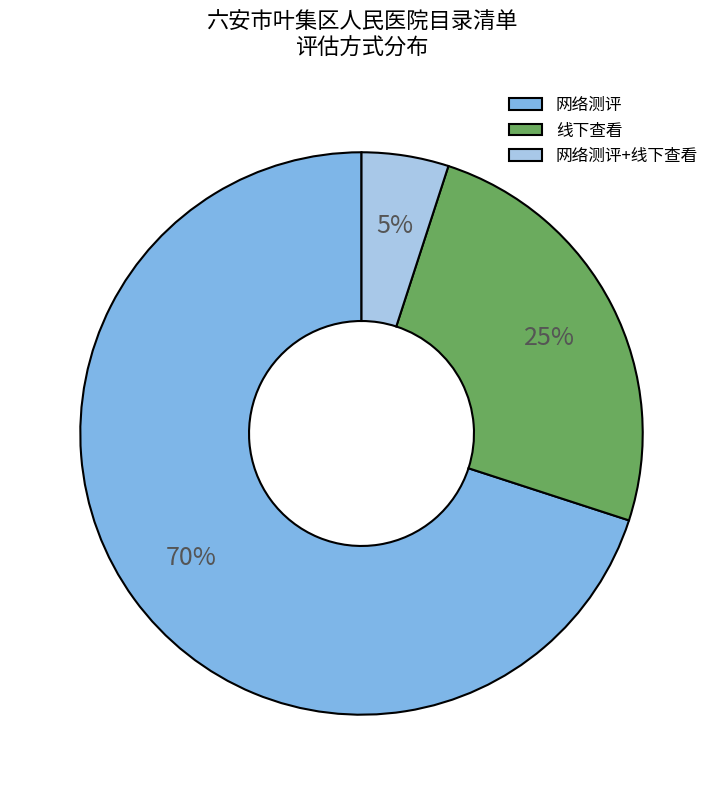

Which slice is the largest?

网络测评